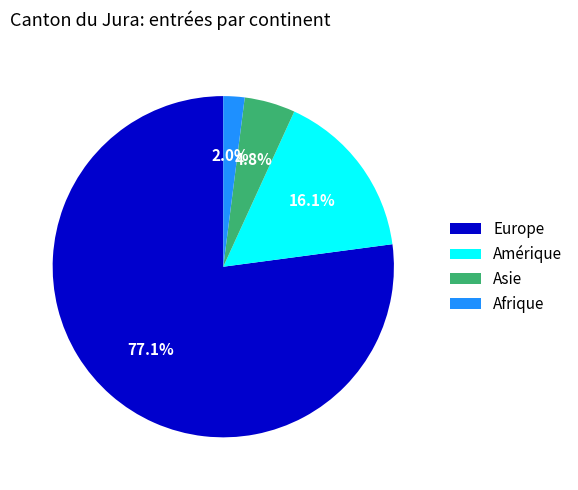

Approximately how many times larger is the value at Asie compared to Amérique?

0.3